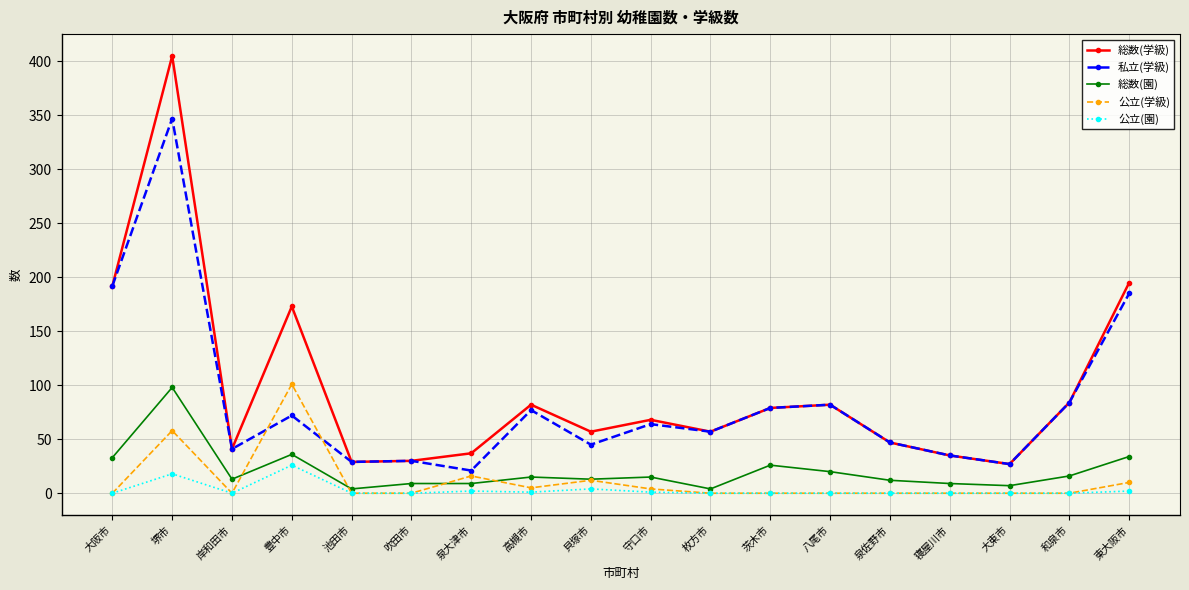

At which category does 総数(学級) reach its first local peak?

堺市